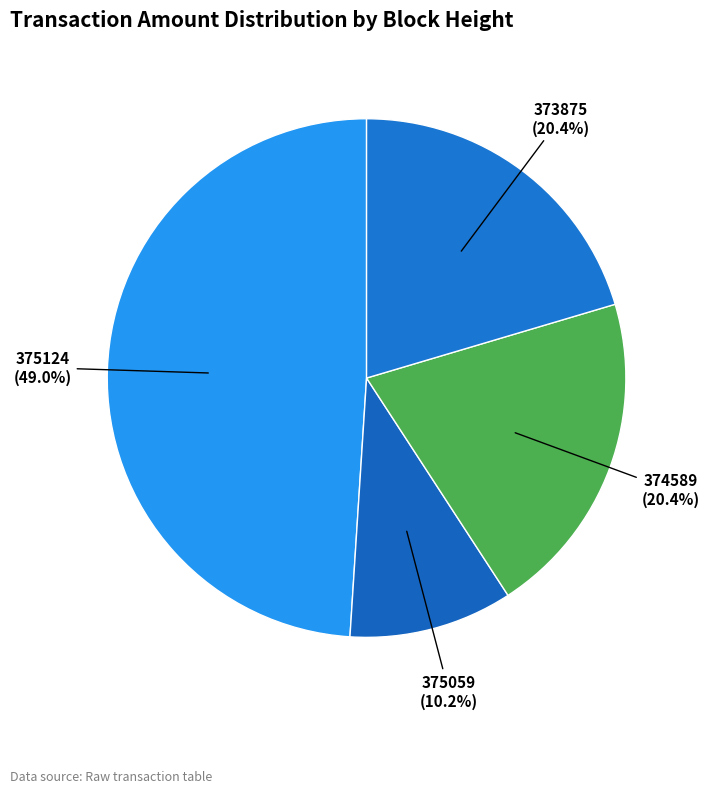

Does any single category account for the majority?

No